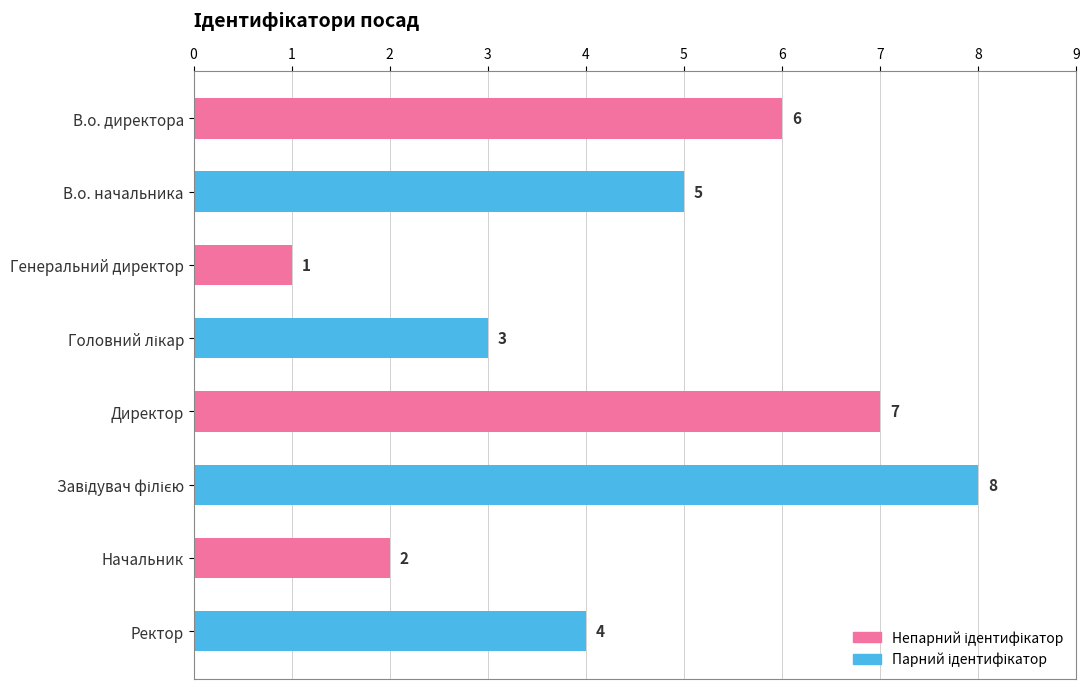

Reading top to bottom, extract all data points from this chart.

6	5	1	3	7	8	2	4